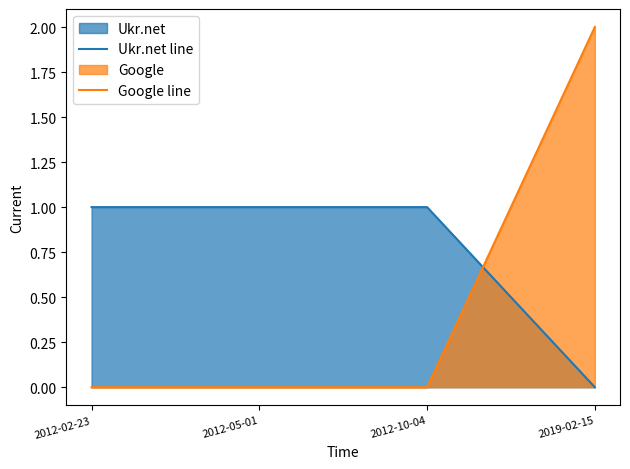

How many data points in Ukr.net line are less than 1?

1